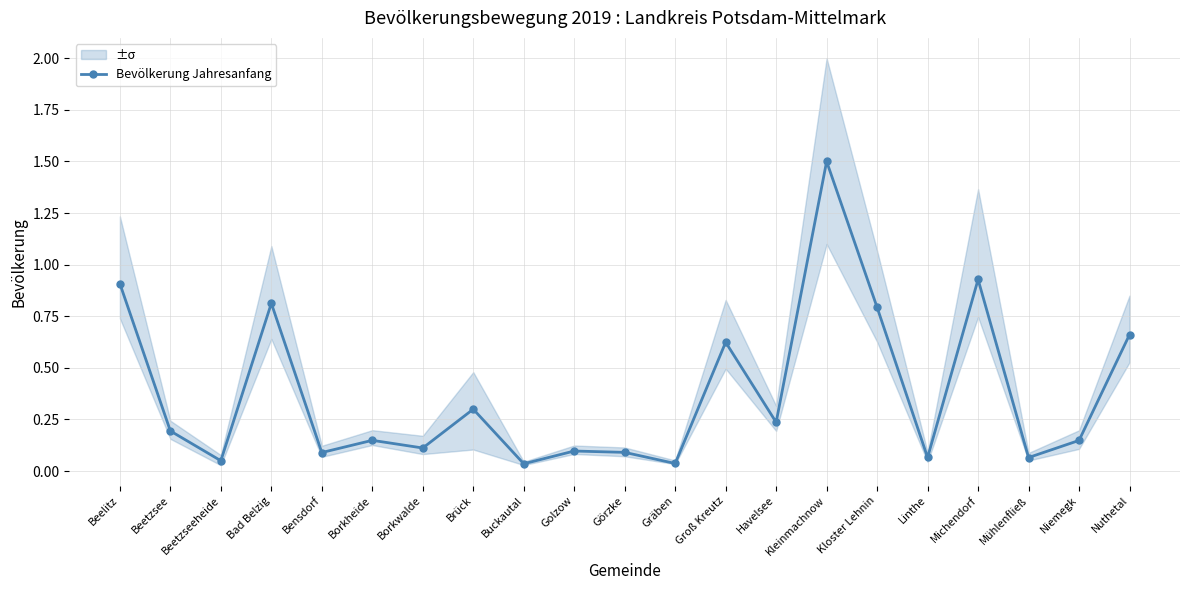

What is the change in value from Havelsee to Linthe?

-0.2